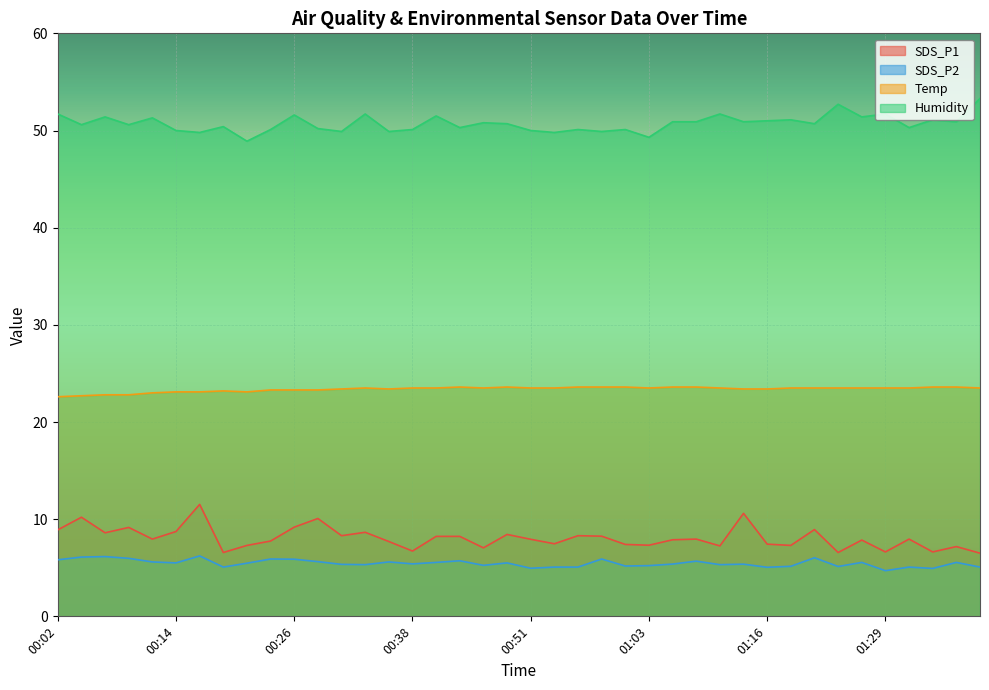

True or false: Temp has a value of 23.1 at 00:21.

True